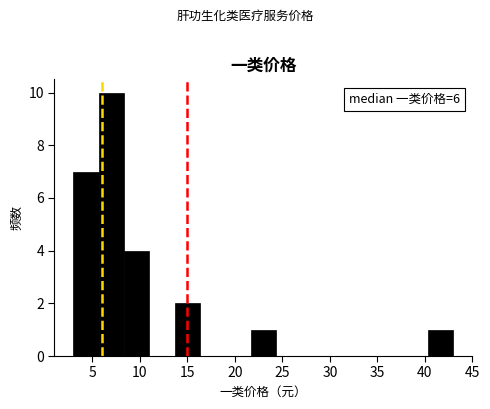

Over which range of the x-axis is the bar tallest?

5.5 to 8.5